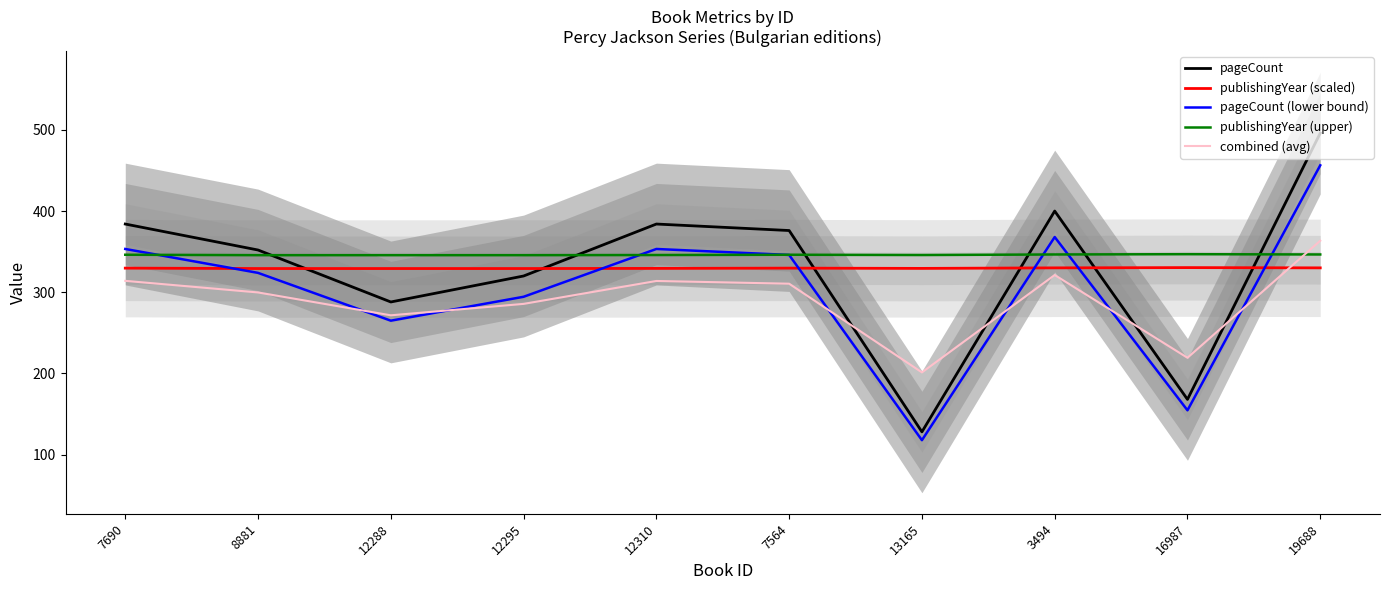

What is the highest value of the publishingYear (upper) series?

346.9